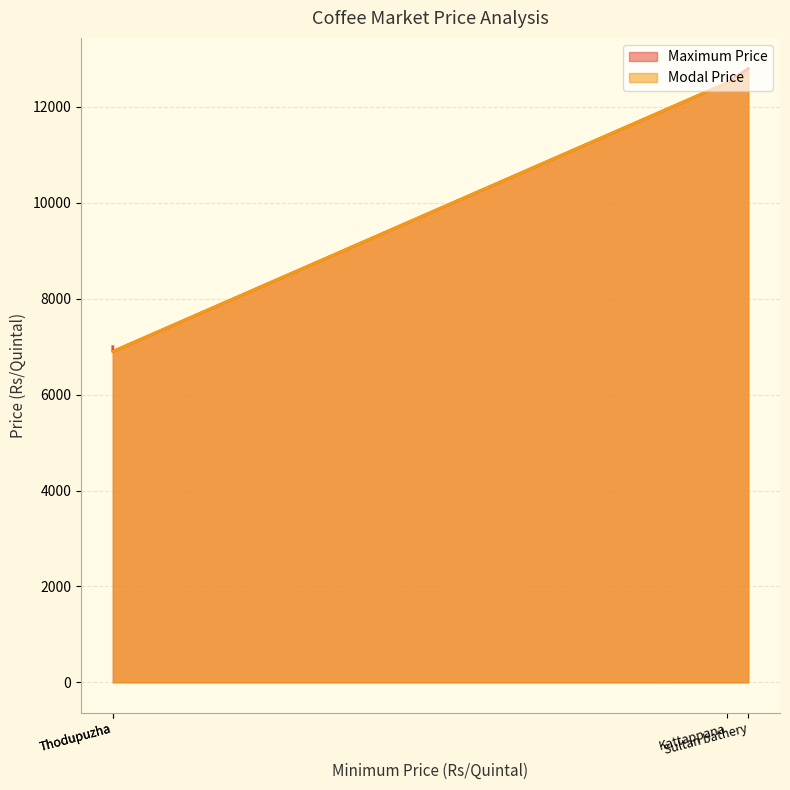

How many lines are shown in the chart?

2